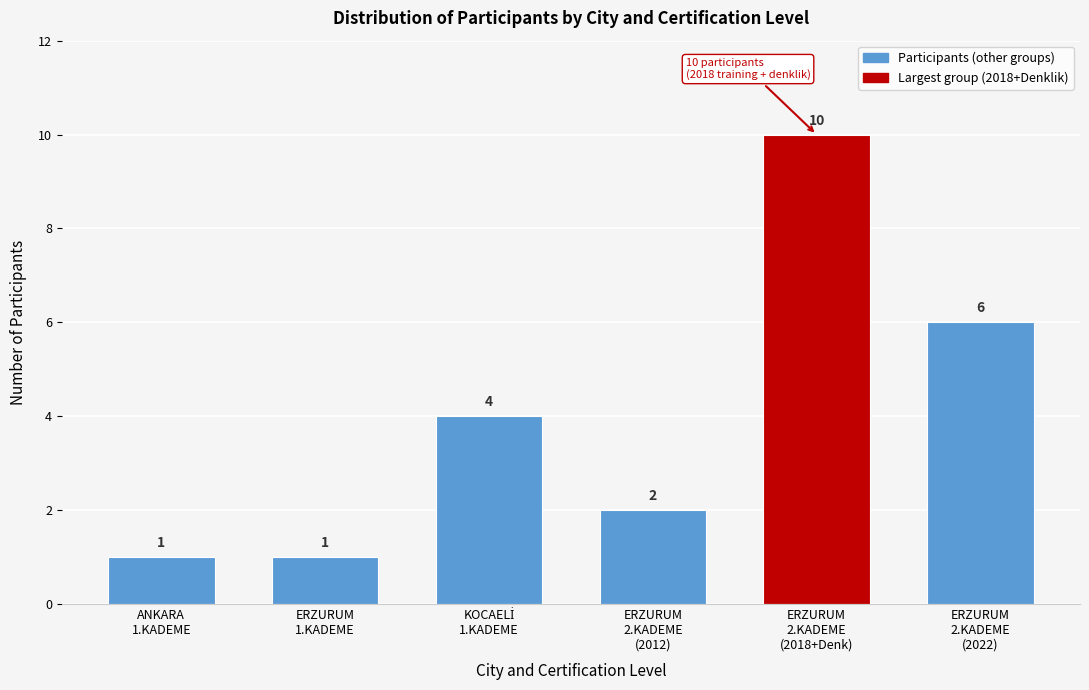

Reading left to right, what are all the values shown in this chart?

1	1	4	2	10	6